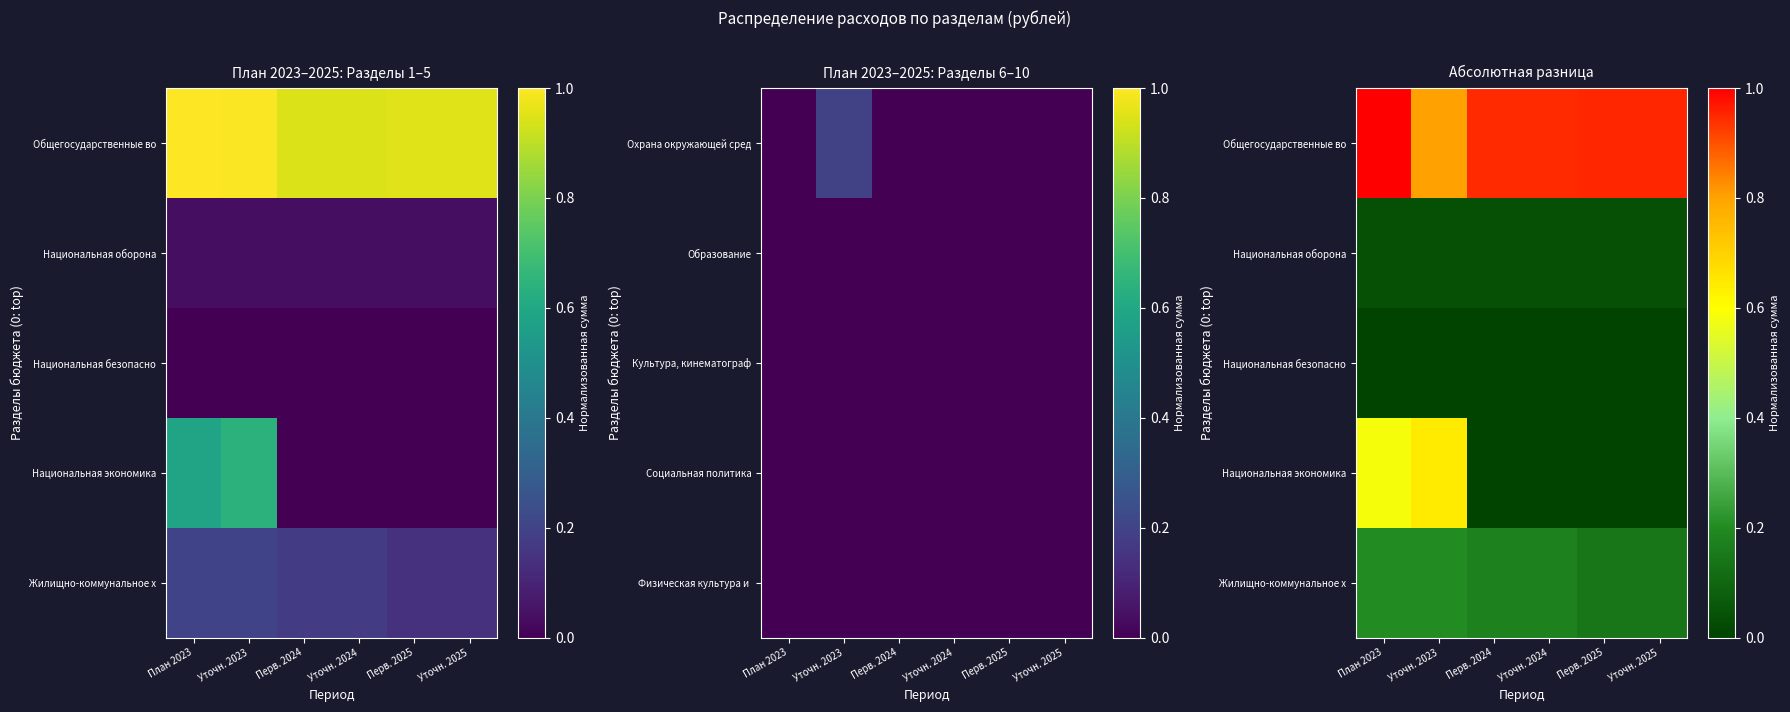

What is the approximate value of Жилищно-коммунальное х at Перв. 2025?

0.1